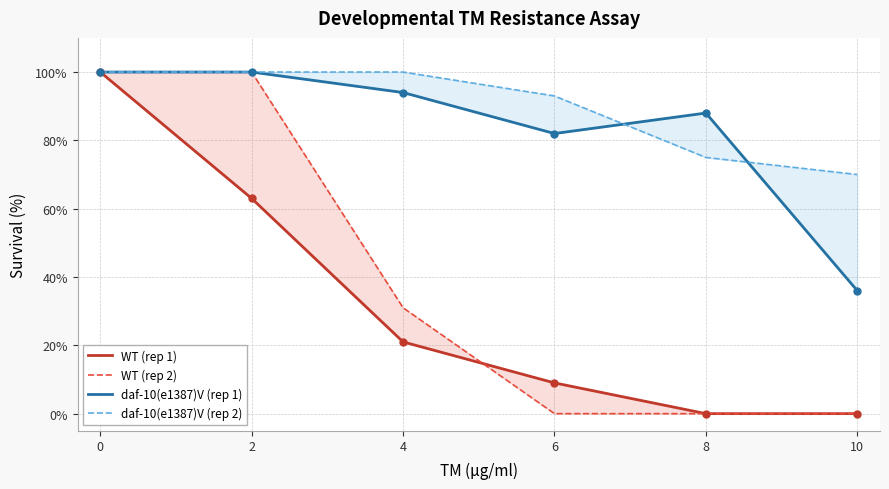

Reading left to right, transcribe all the data shown in this chart.

WT (rep 1): 100	63	21	9	0	0
WT (rep 2): 100	100	31	0	0	0
daf-10(e1387)V (rep 1): 100	100	94	82	88	36
daf-10(e1387)V (rep 2): 100	100	100	93	75	70